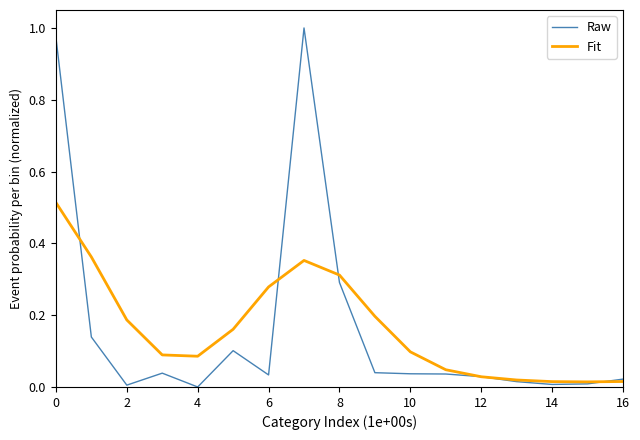

Rank the series by their maximum value, from highest to lowest.

Raw, Fit